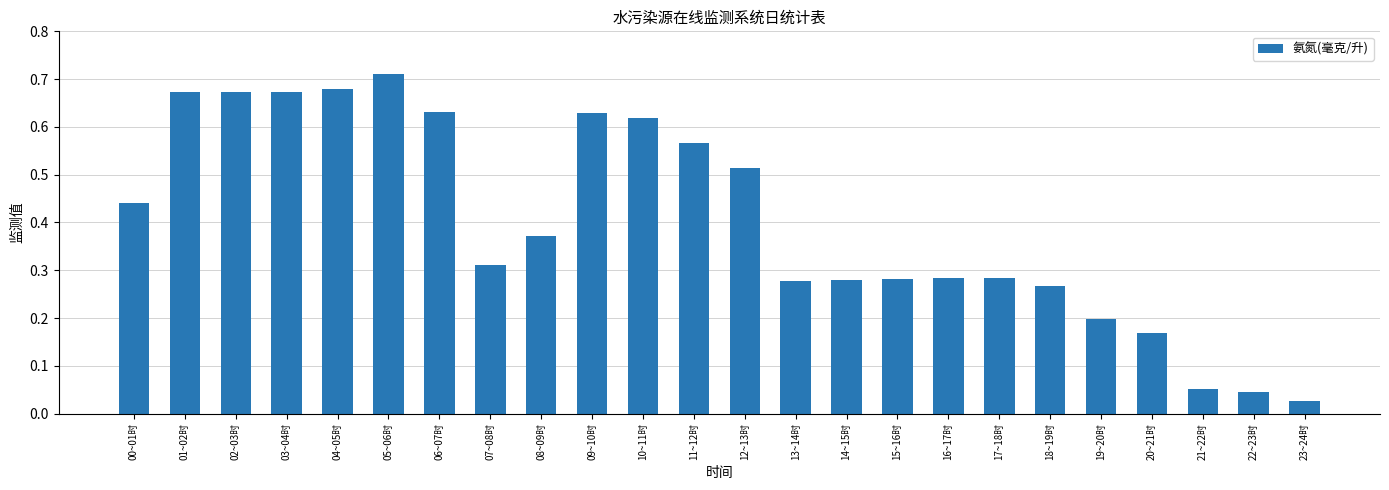

The chart shows a value of 0.5 at 15~16时. True or false?

False